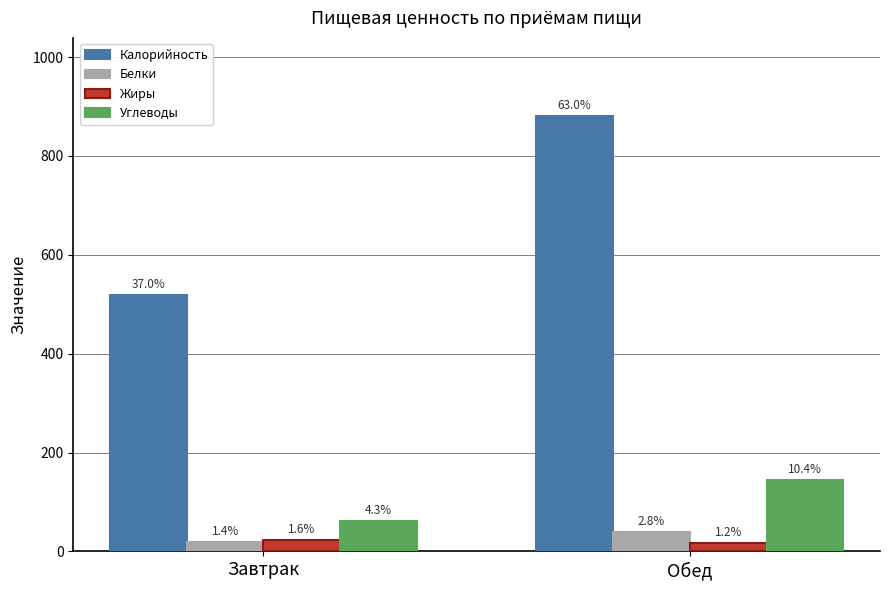

How many groups of bars are there?

2